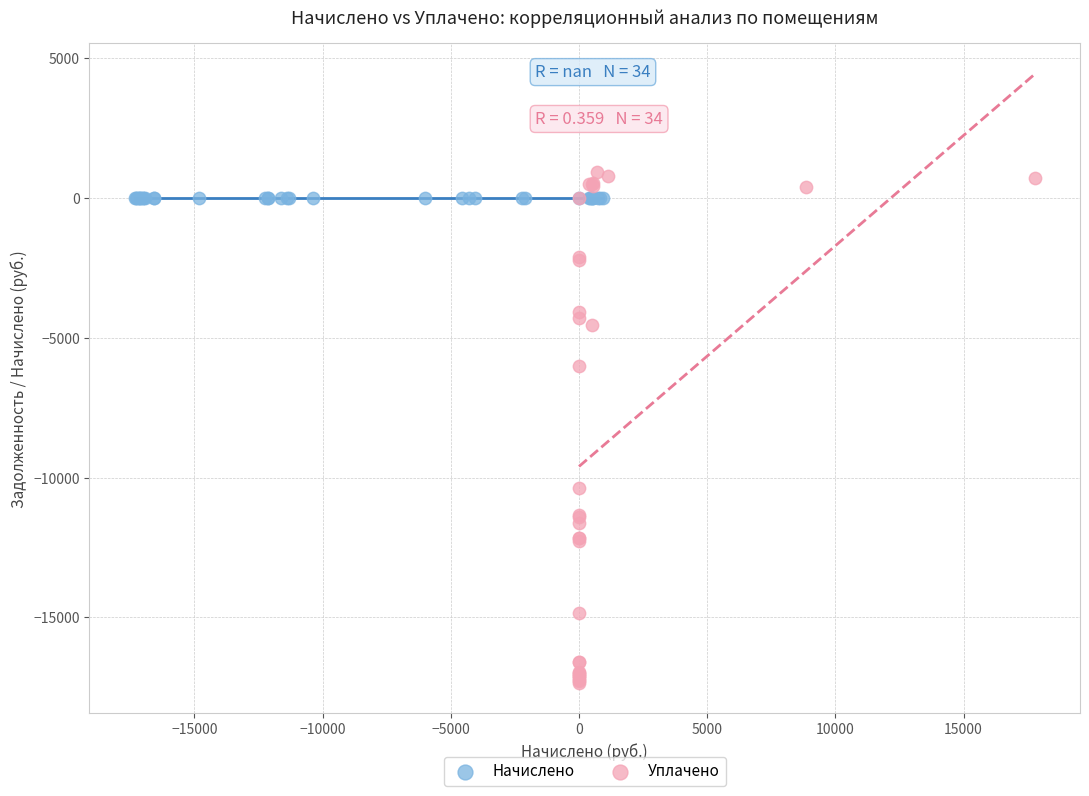

Which series reaches the minimum Y coordinate?

Уплачено